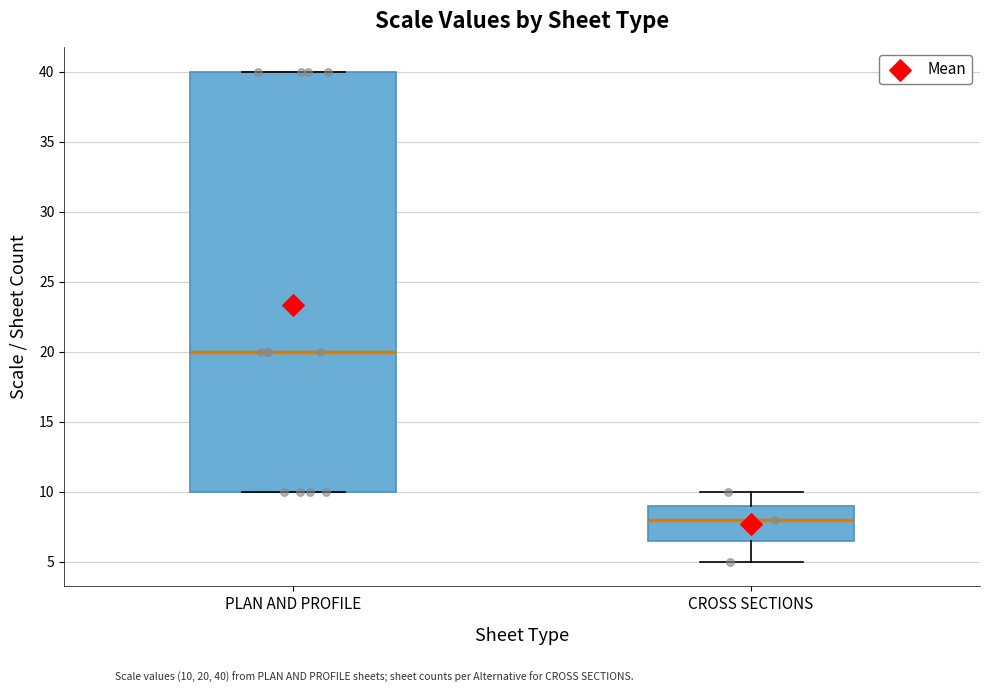

Comparing the boxes themselves (not the whiskers), which one is the tallest?

PLAN AND PROFILE